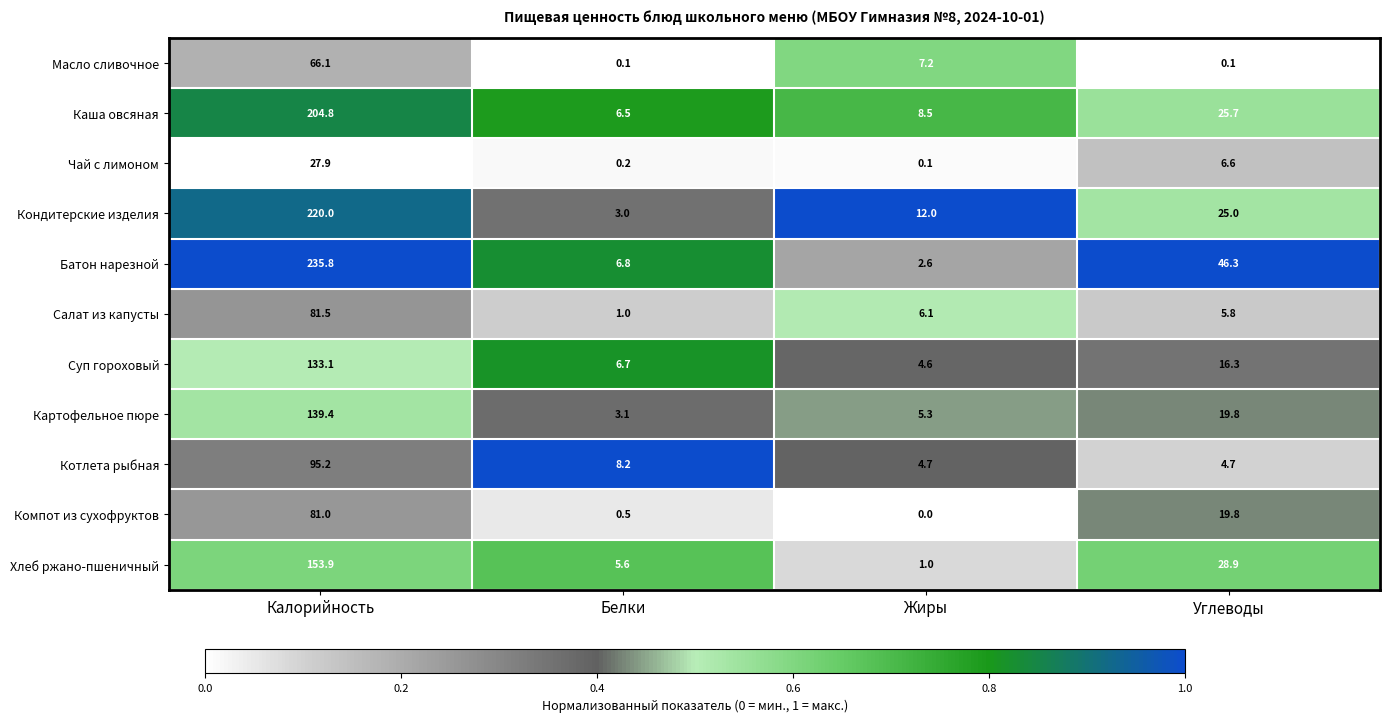

Which series has the largest total across all categories?

Батон нарезной